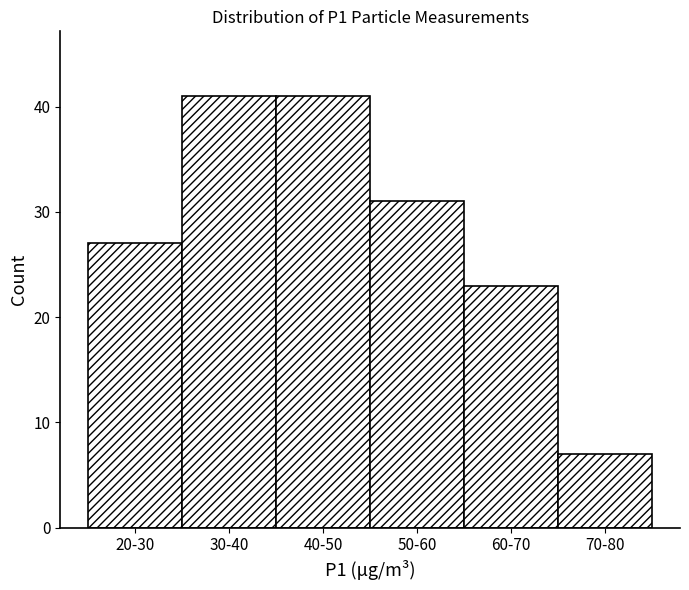

Reading left to right, transcribe all the data shown in this chart.

27	41	41	31	23	7